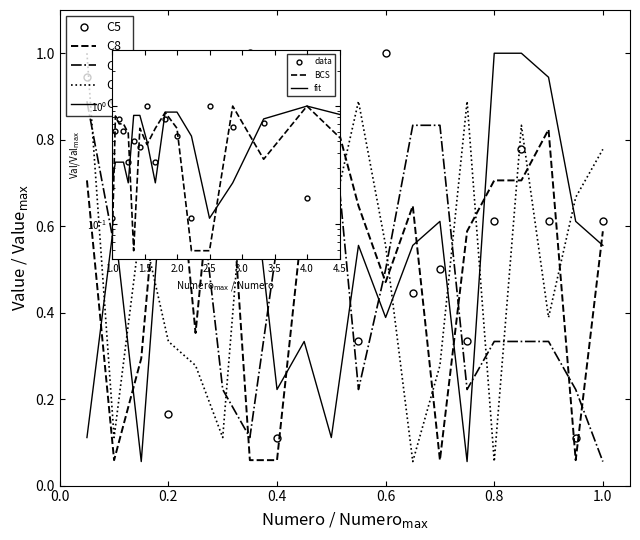

What are all the series names shown in the legend?

C5, C8, C9, C10, C7